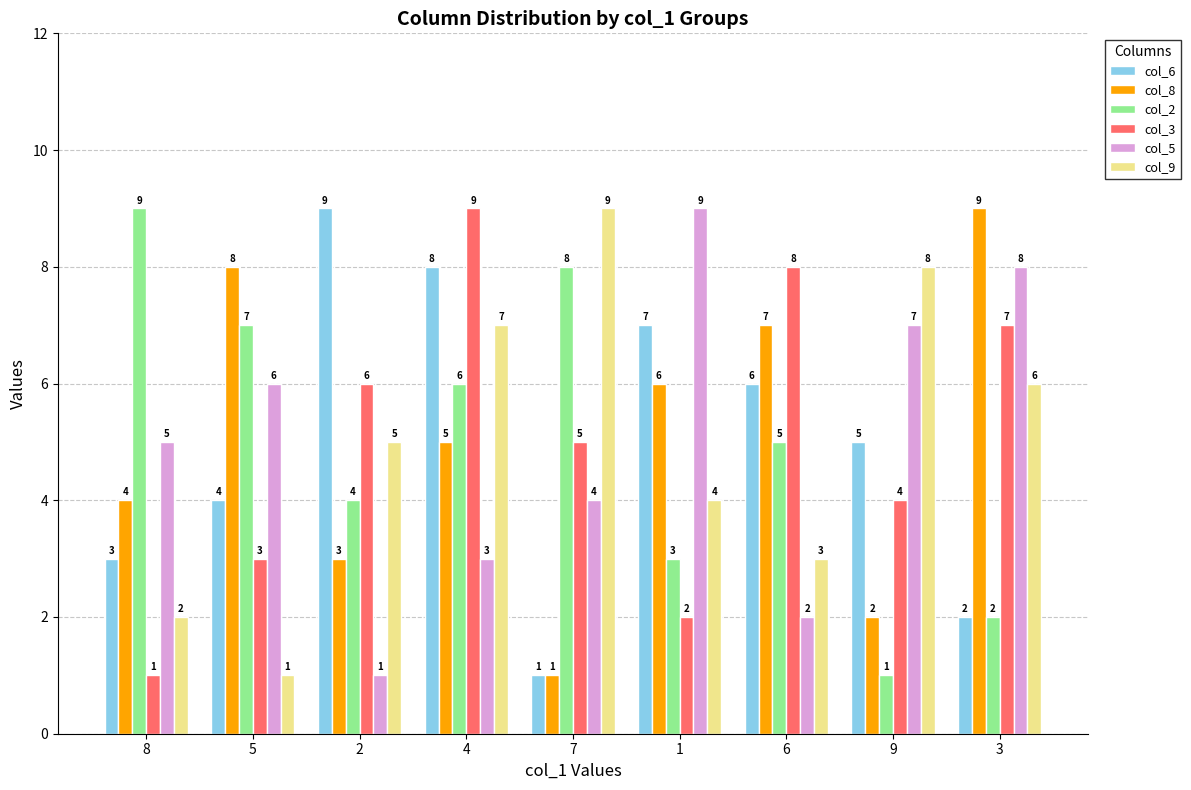

At how many categories does at least one series exceed 6?

9